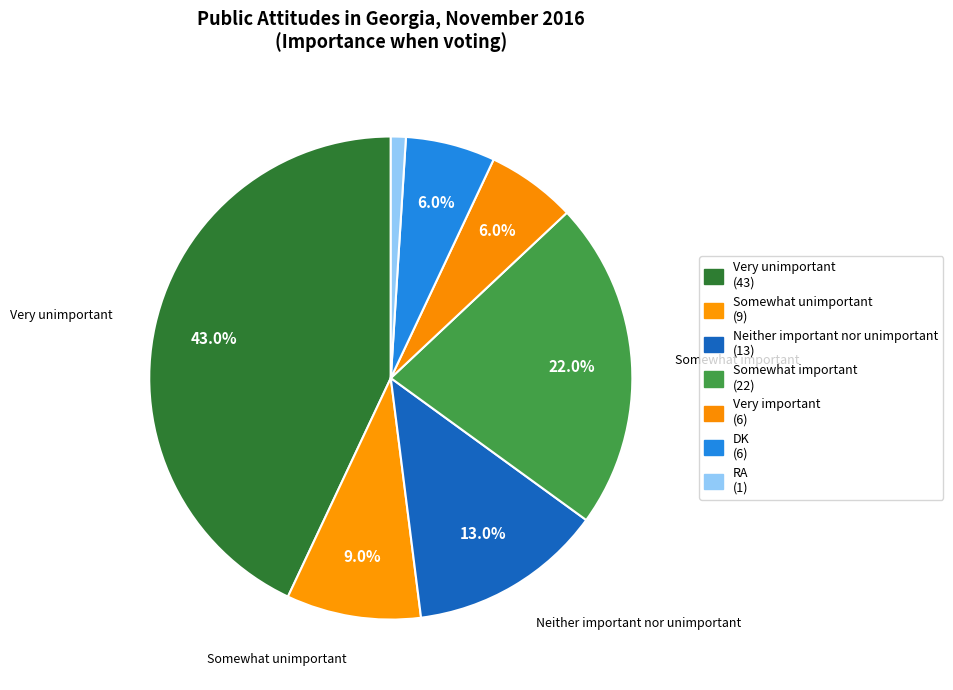

How many segments does this pie chart have?

7